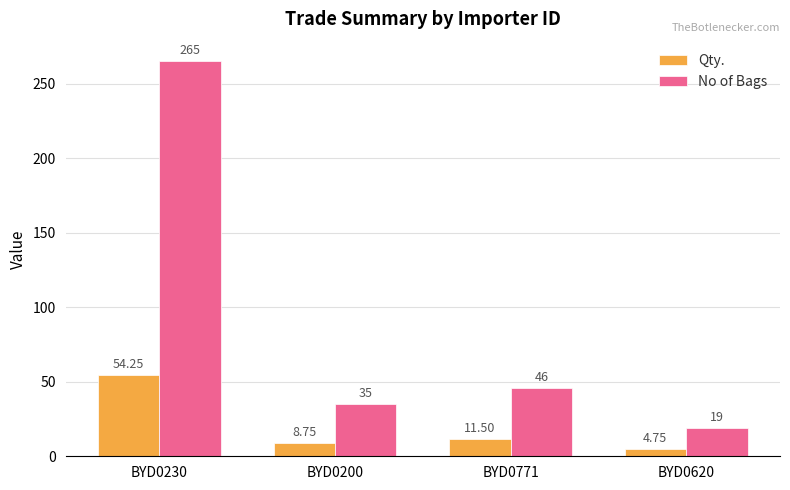

What is the maximum value shown in the chart?

265.0